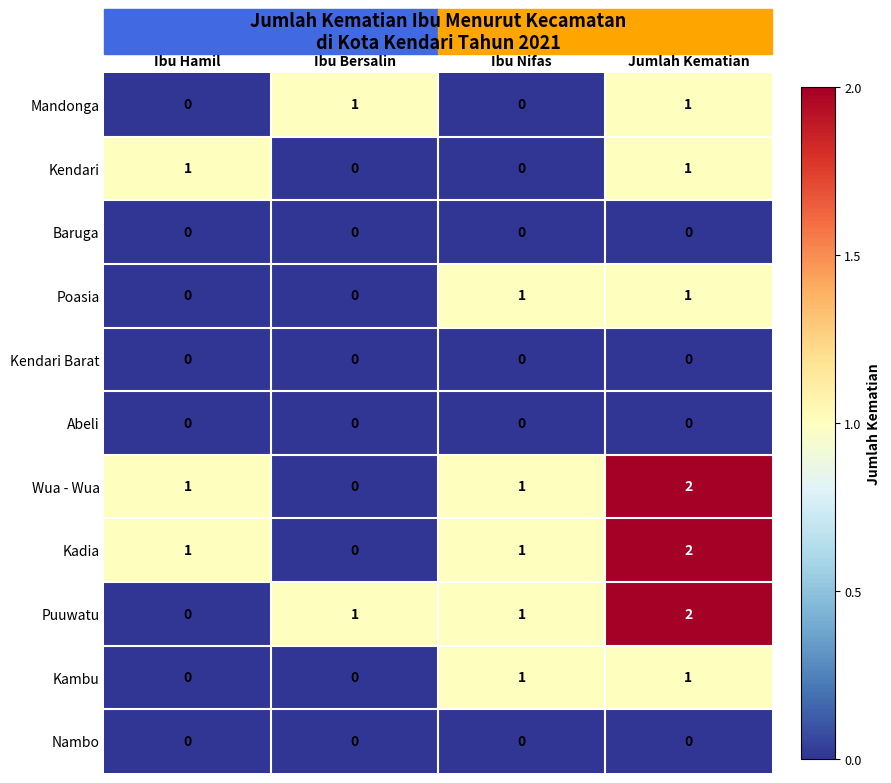

The Kendari Barat series shows 0 at Jumlah Kematian. True or false?

True